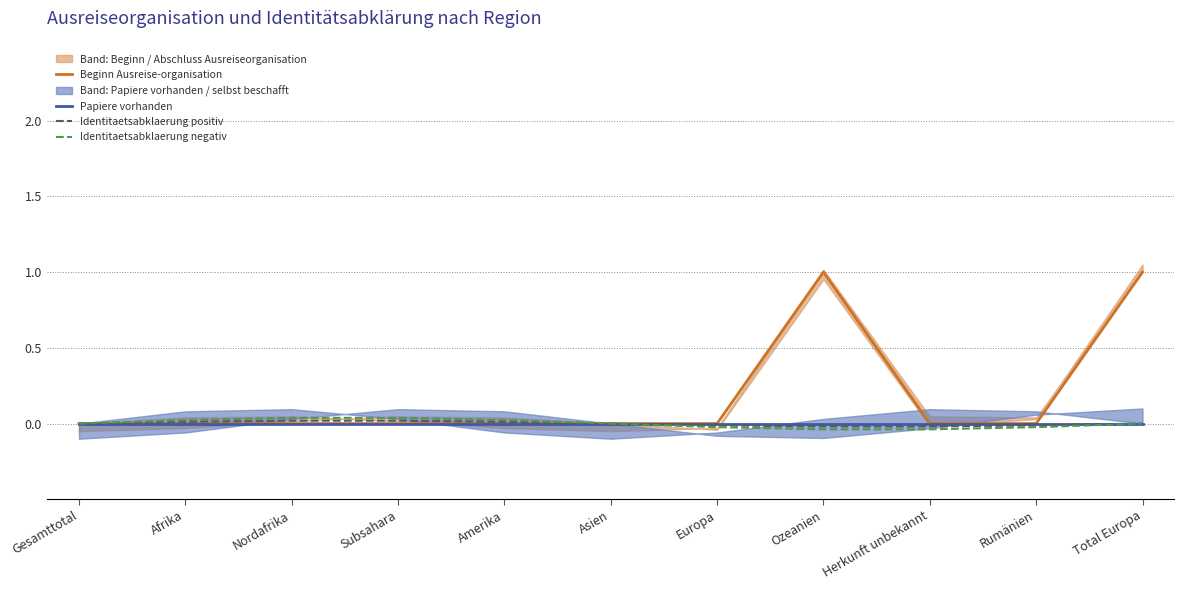

What are all the series names shown in the legend?

Beginn Ausreise-organisation, Papiere vorhanden, Identitaetsabklaerung positiv, Identitaetsabklaerung negativ